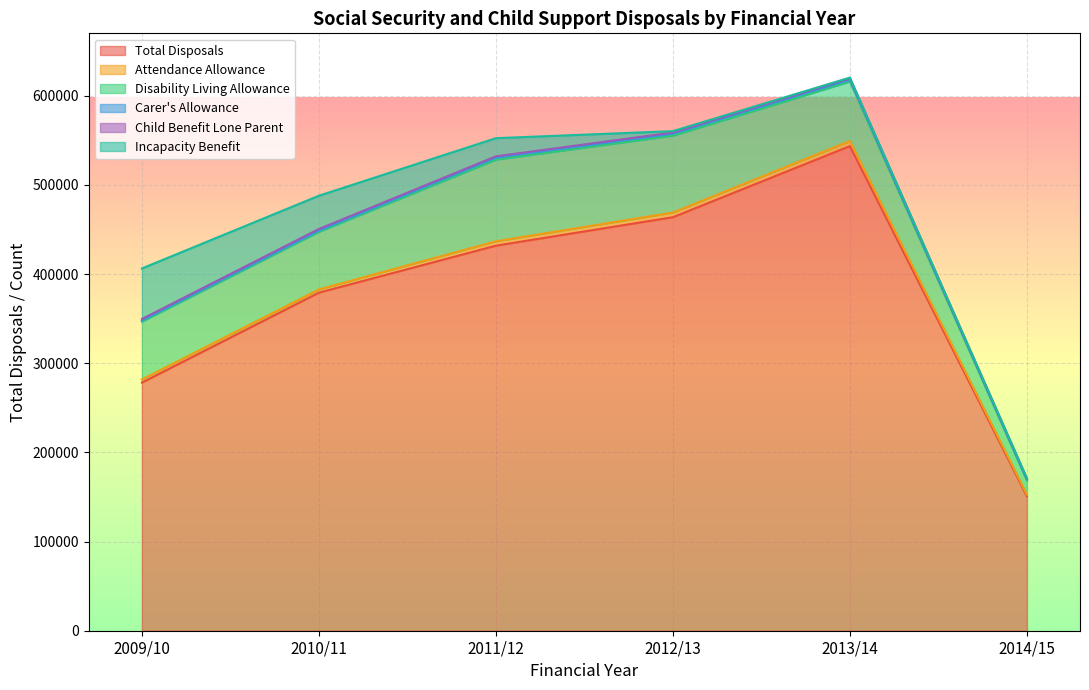

What are all the series names shown in the legend?

Total Disposals, Attendance Allowance, Disability Living Allowance, Carer's Allowance, Child Benefit Lone Parent, Incapacity Benefit